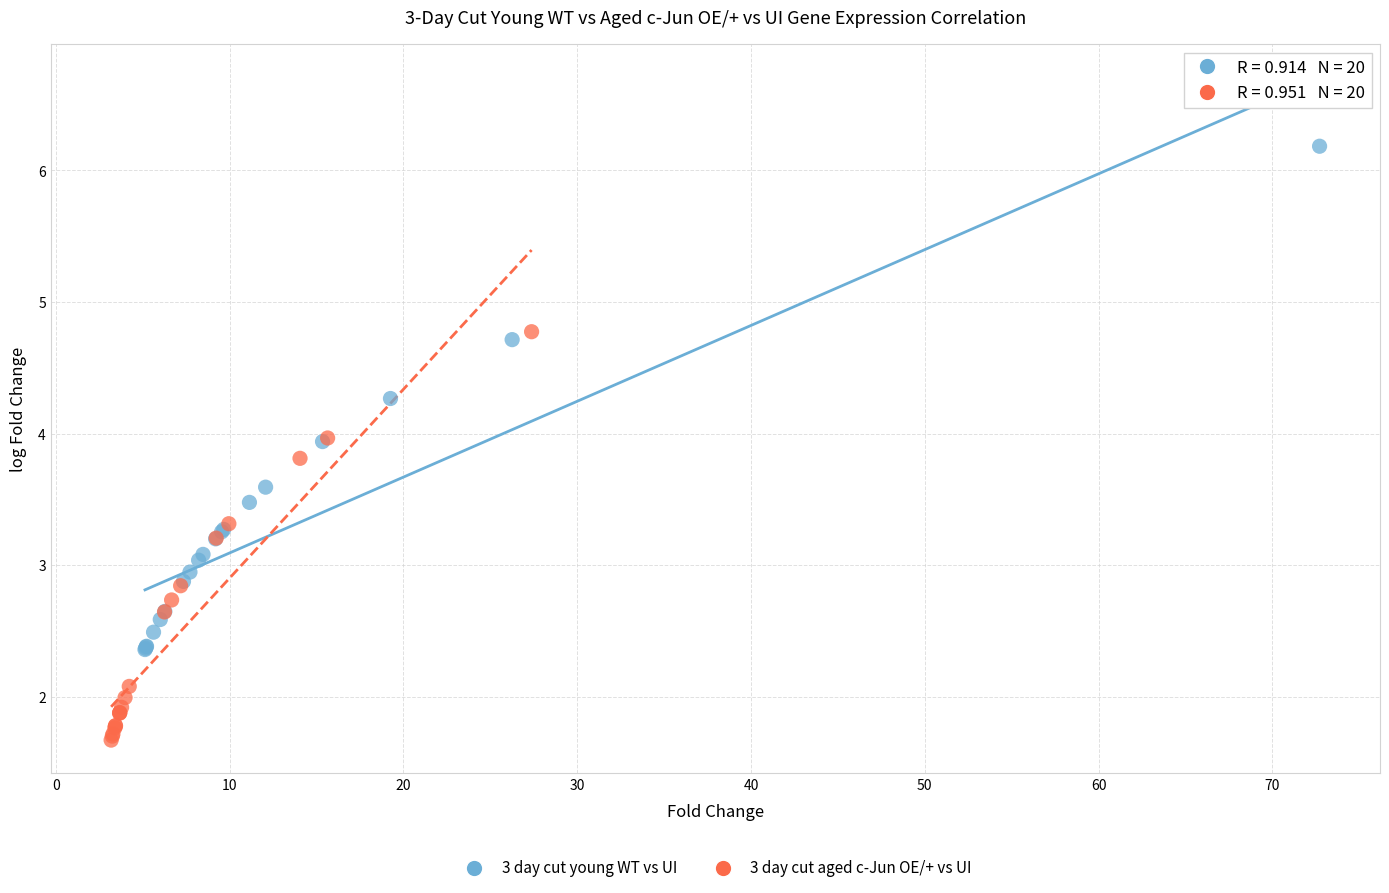

What are all the series names shown in the legend?

3 day cut young WT vs UI, 3 day cut aged c-Jun OE/+ vs UI